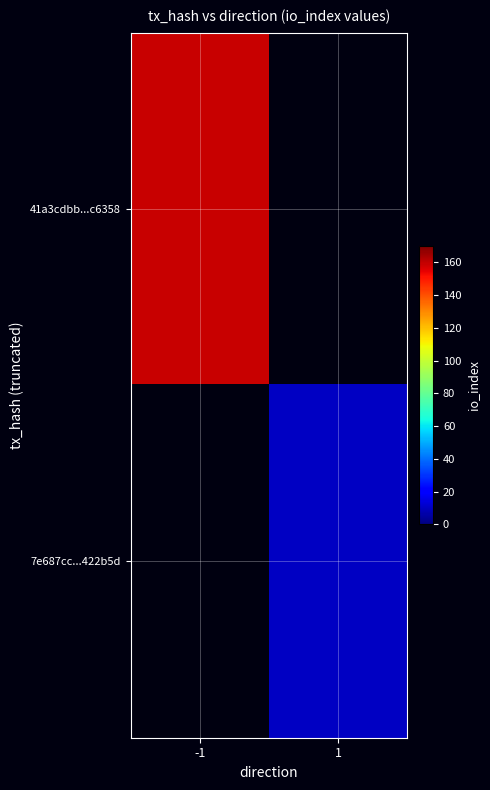

Rank the categories by 41a3cdbb...c6358 value from highest to lowest.

-1, 1